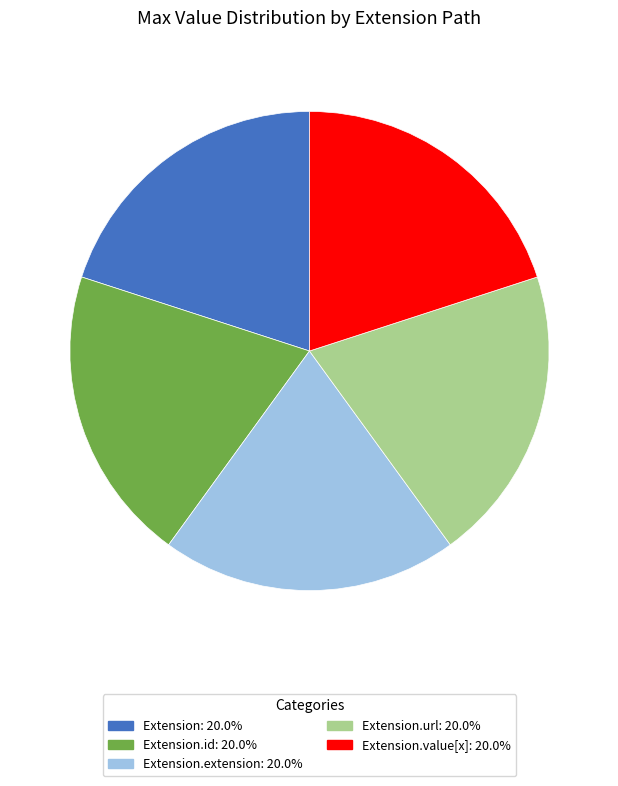

How many segments does this pie chart have?

5